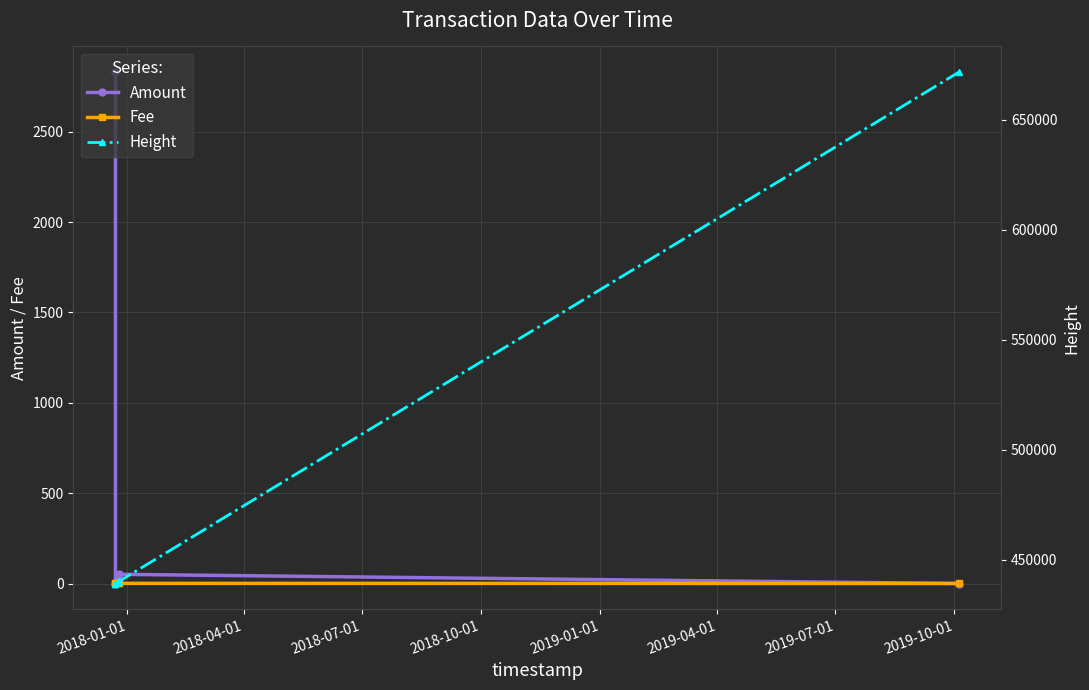

Between 2019-01-01 and 2018-07-01, which is larger?

2018-07-01